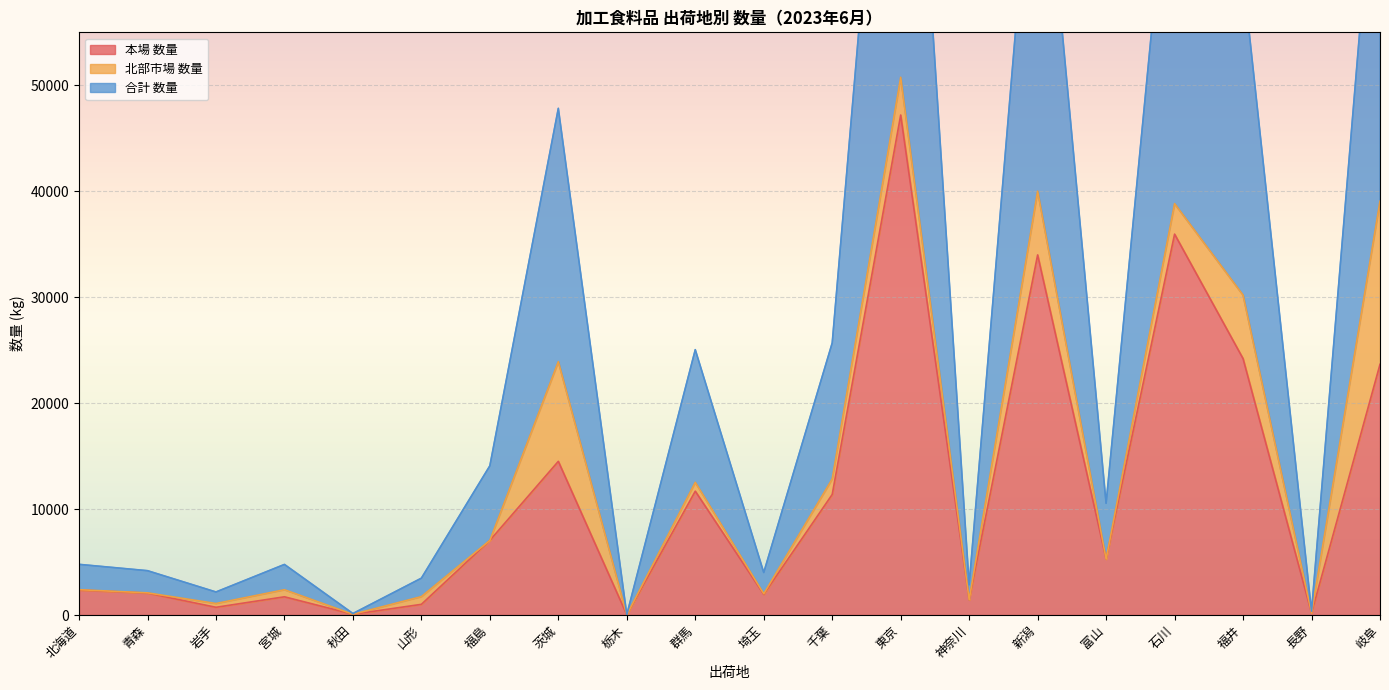

True or false: 本場 数量 has a value of 11380 at 千葉.

True